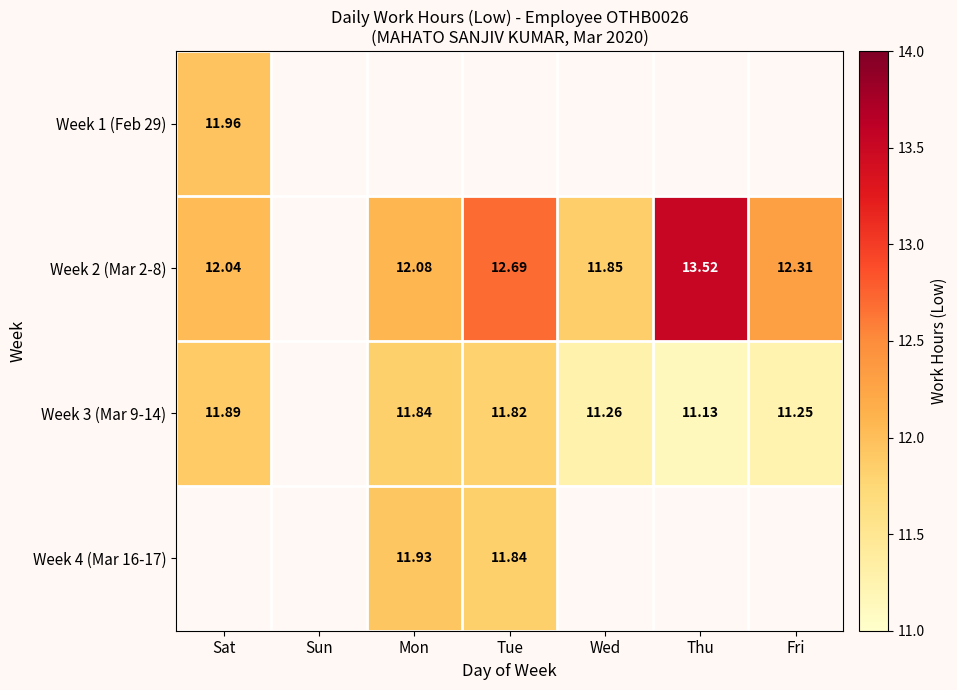

What is the maximum value for Week 3 (Mar 9-14)?

11.9